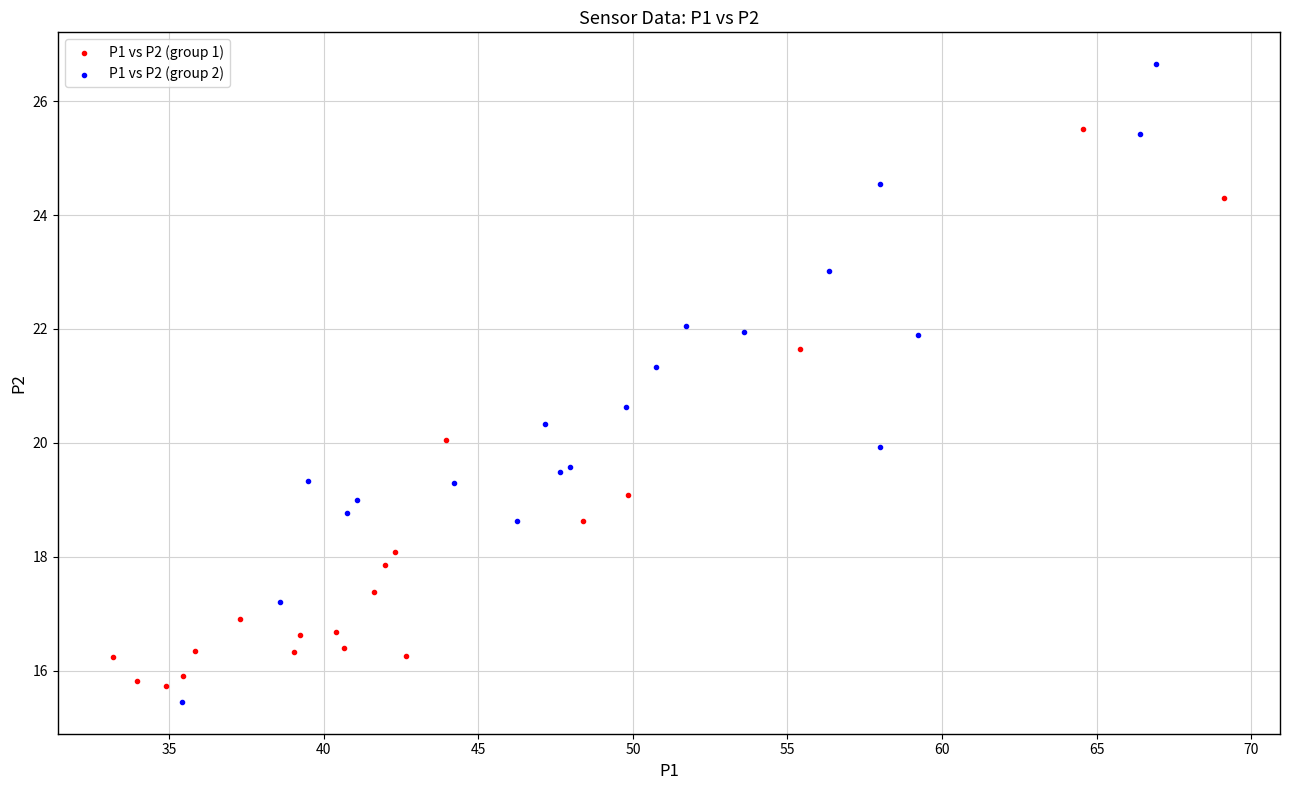

Which series has the widest spread of Y values?

P1 vs P2 (group 2)